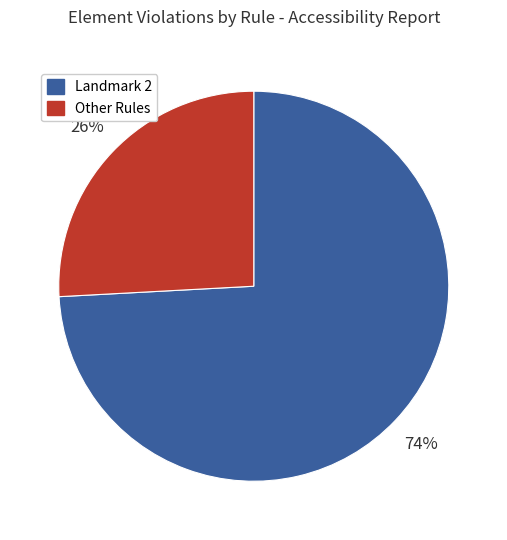

Does any single category account for the majority?

Yes